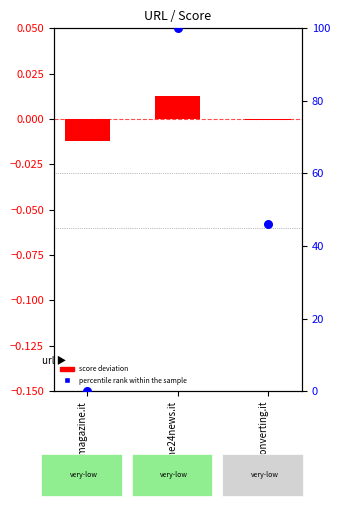

What is the total value across all series at cpsconverting.it?

46.2